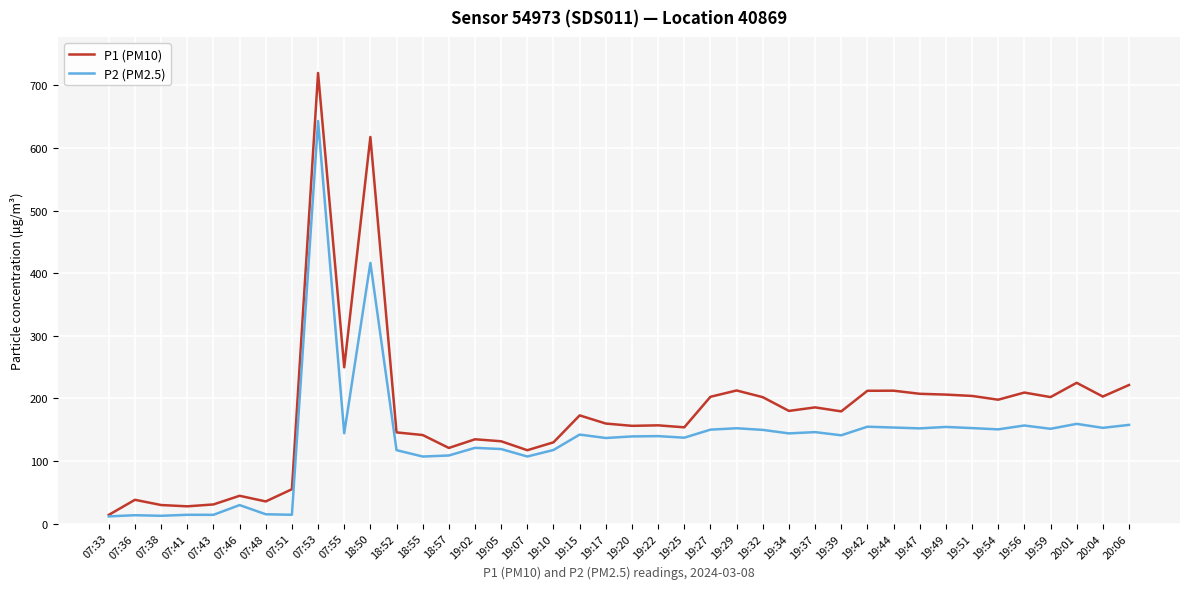

What is the total value across all series at 18:55?

248.6